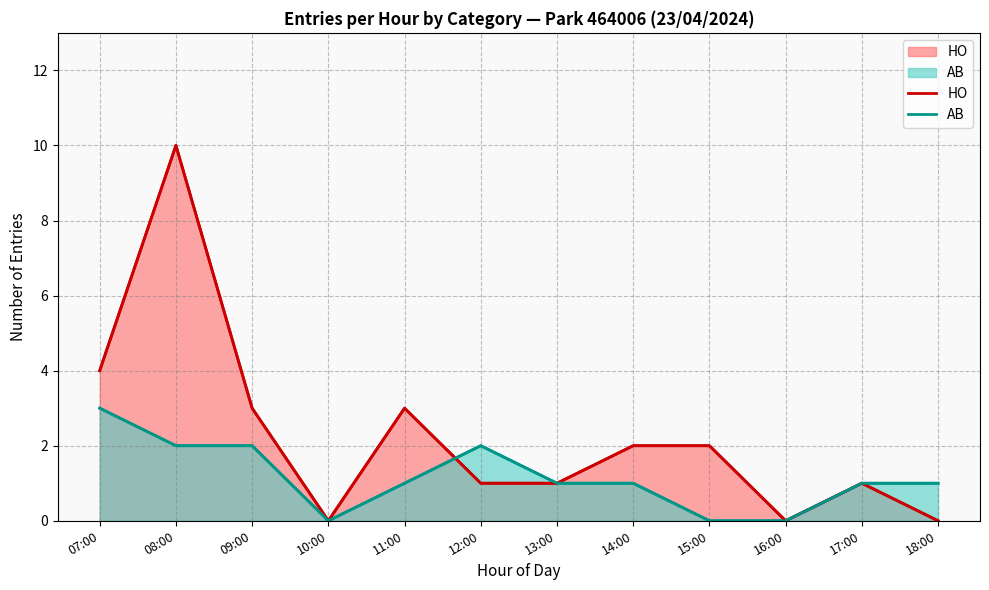

Is the value of AB at 14:00 greater than the value of HO at 08:00?

No